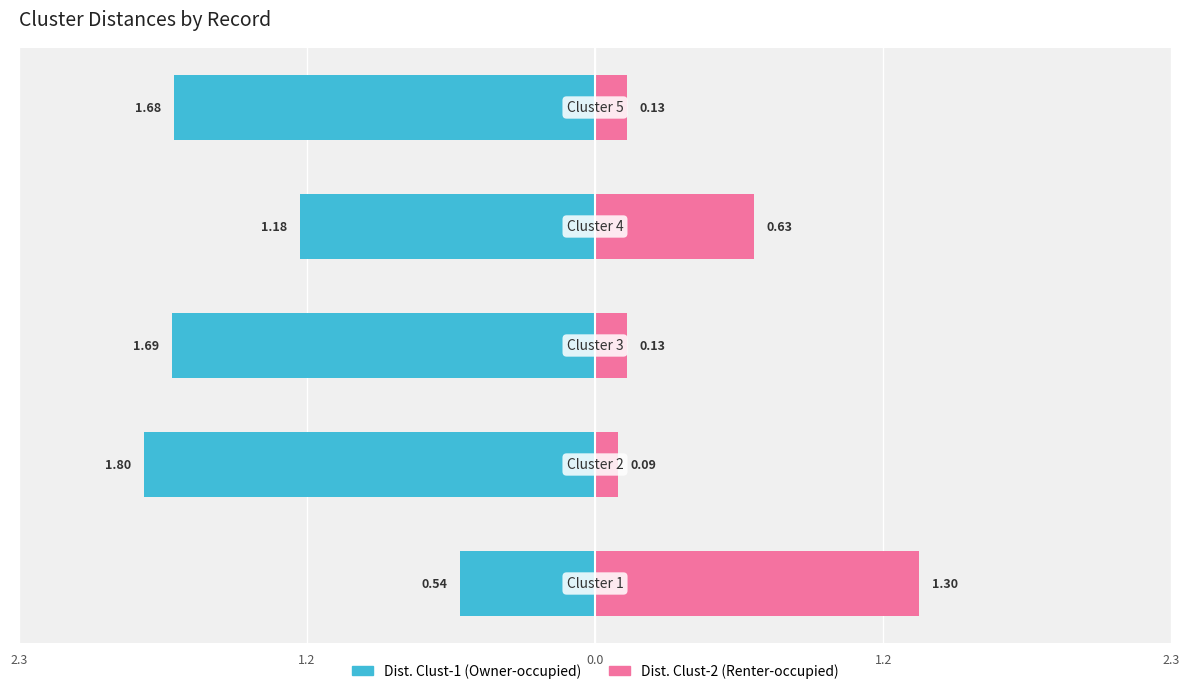

Rank the series at 1.2 from highest to lowest value.

Dist. Clust-2, Dist. Clust-1